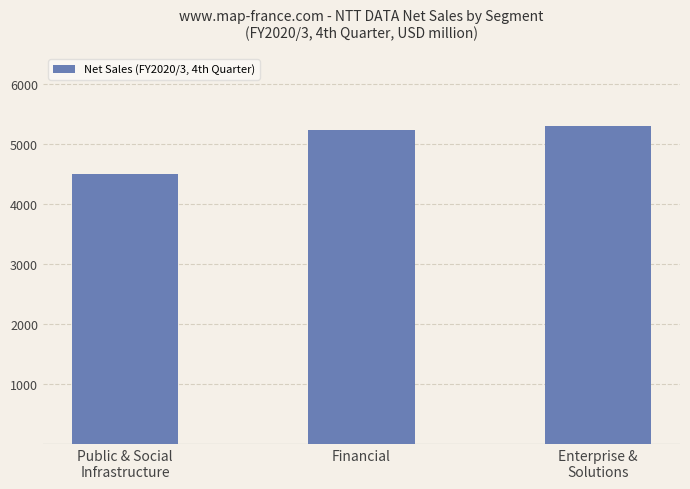

What is the ratio of the value at Financial to the value at Enterprise &
Solutions?

1.0